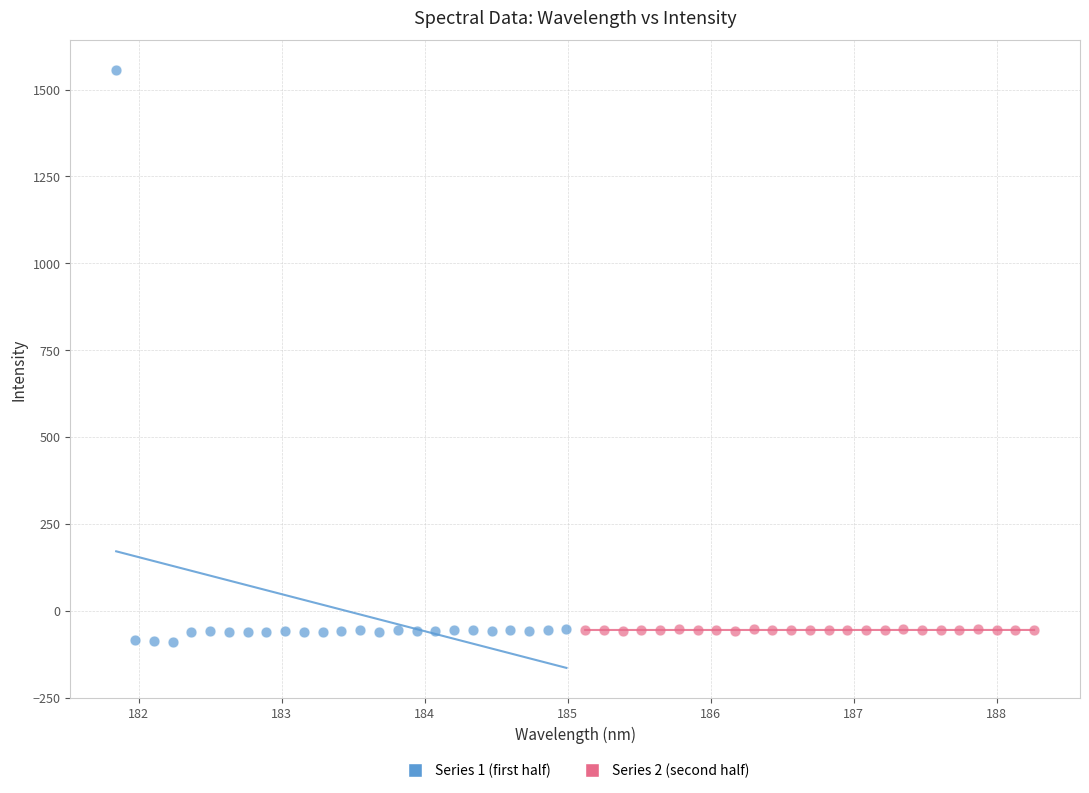

Which series has the widest spread of Y values?

Series 1 (first half)